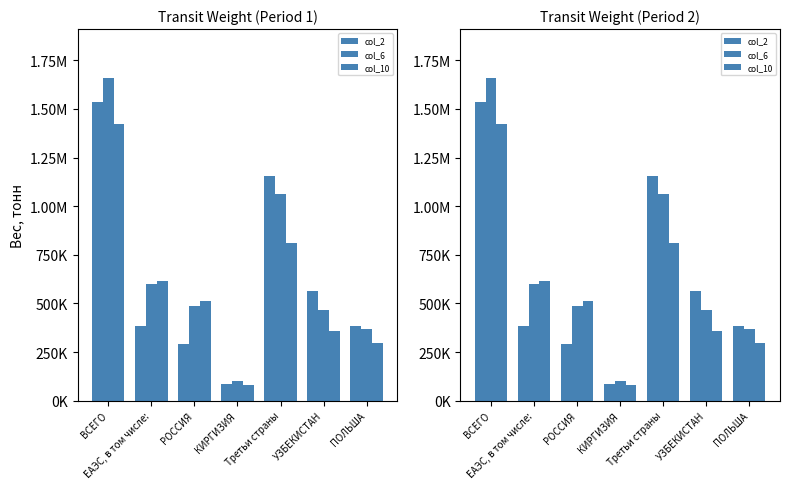

What is the value of the col_6 bar at the 7th from the left?

370886.8